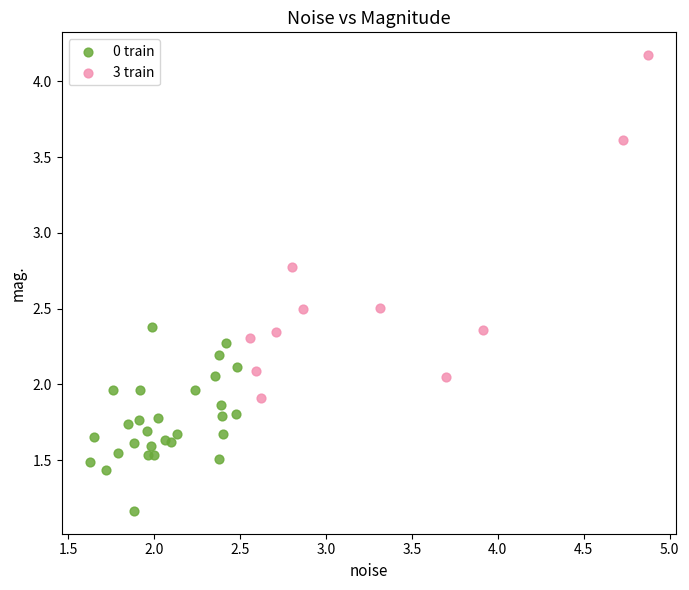

What are all the series names shown in the legend?

0 train, 3 train